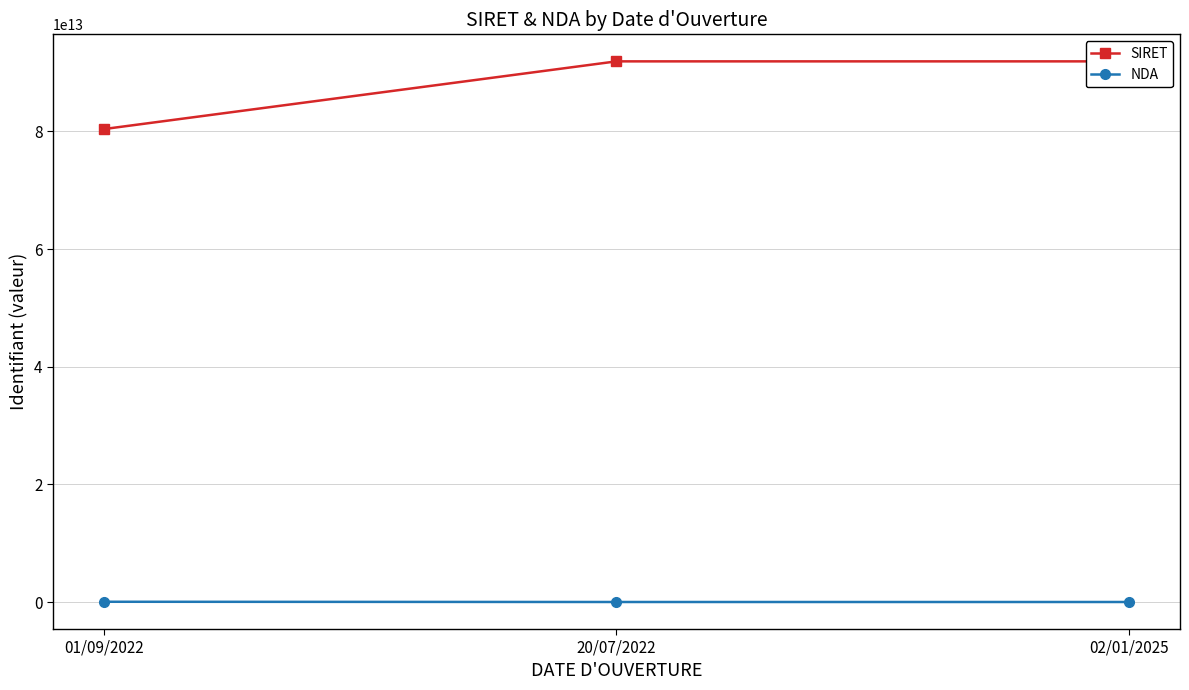

What is the difference between the NDA values at 01/09/2022 and 20/07/2022?

40509903351